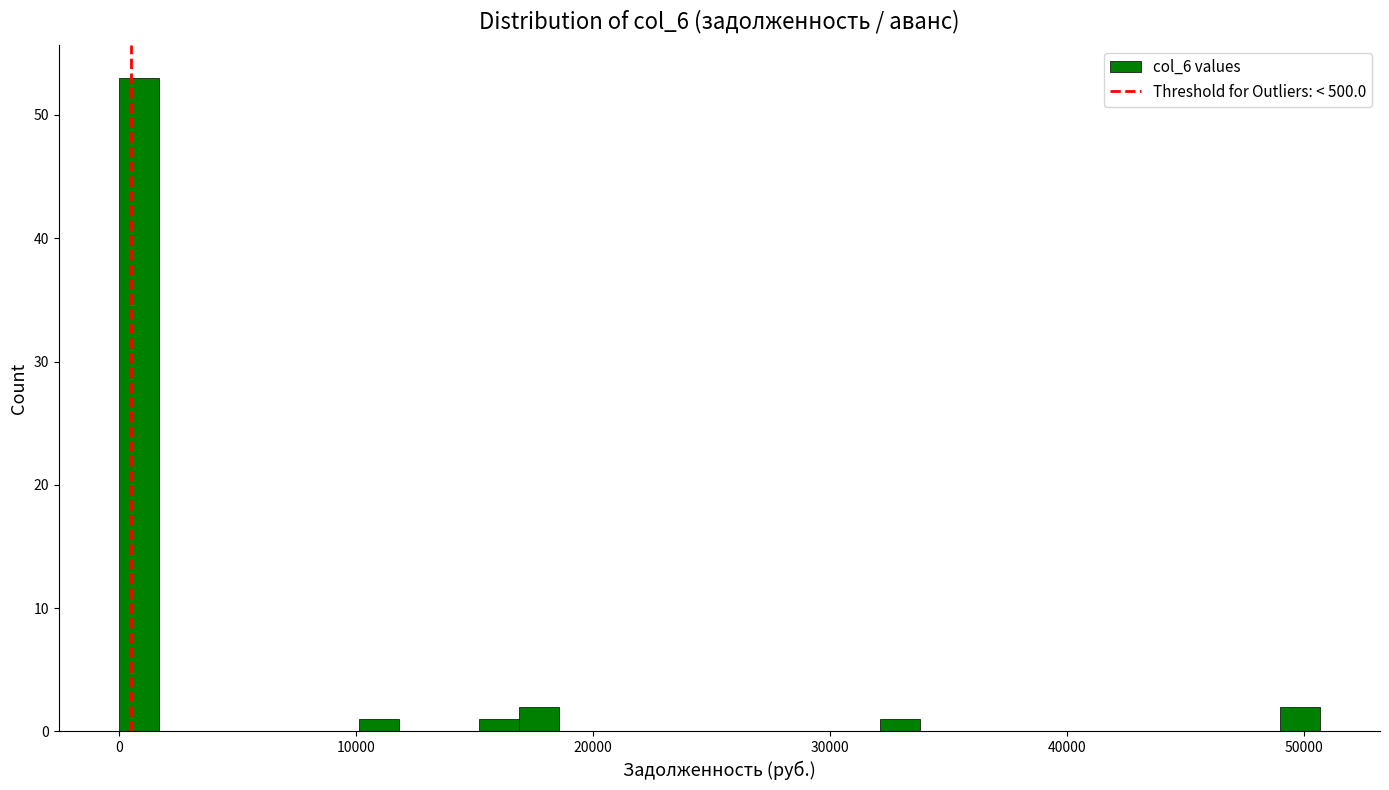

Read against the x-axis, roughly where is the centre of the tallest bar?

1000